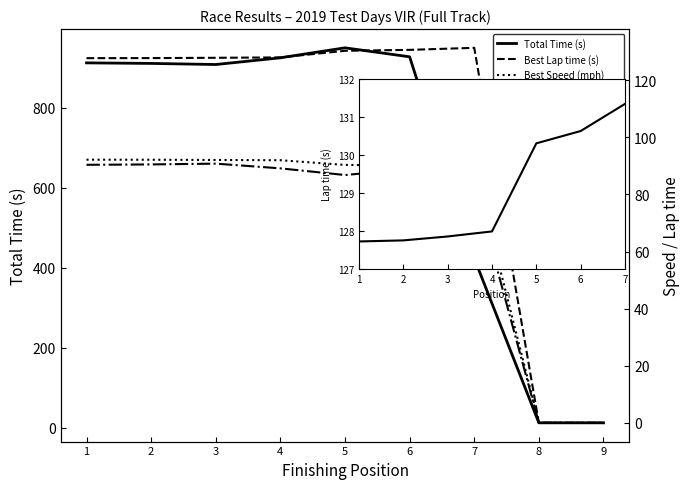

How many values in Best Lap time are above zero?

7